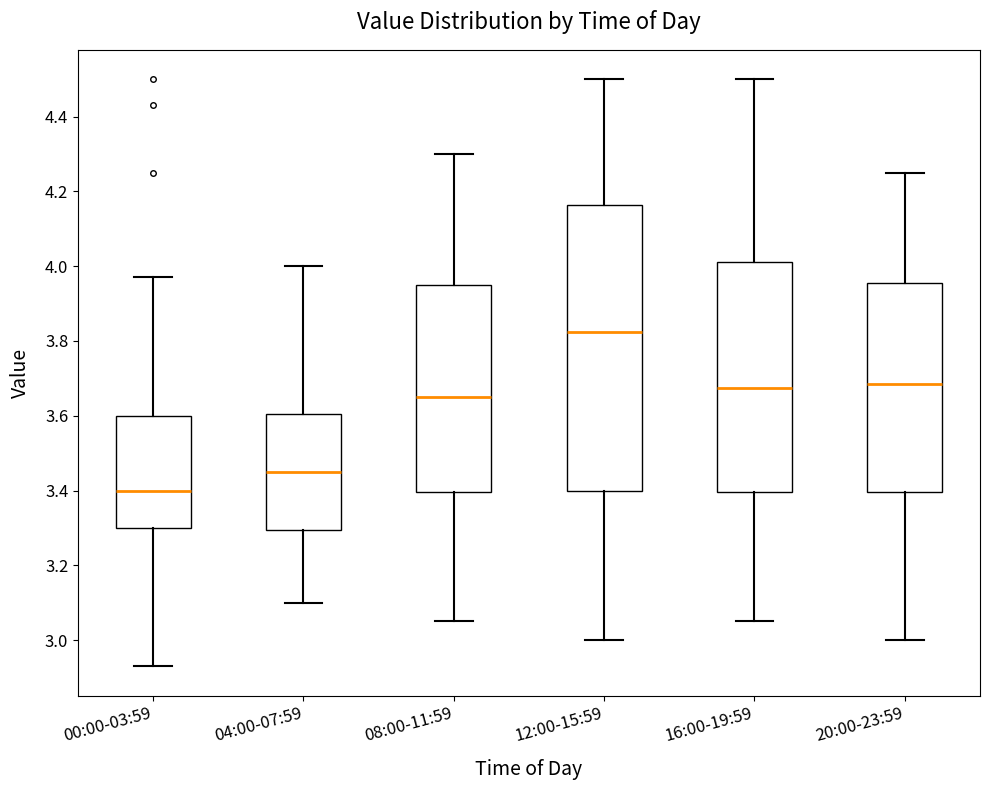

Reading left to right, read every box against the y-axis: the position of its median line, the range the box covers, and the ends of its whiskers. The values are not printed on the chart, so give them approximately, as read against the axis.

00:00-03:59: median 3.40, box 3.30 to 3.60, whiskers 2.94 to 3.98
04:00-07:59: median 3.46, box 3.30 to 3.60, whiskers 3.10 to 4.00
08:00-11:59: median 3.66, box 3.40 to 3.96, whiskers 3.06 to 4.30
12:00-15:59: median 3.82, box 3.40 to 4.16, whiskers 3.00 to 4.50
16:00-19:59: median 3.68, box 3.40 to 4.02, whiskers 3.06 to 4.50
20:00-23:59: median 3.68, box 3.40 to 3.96, whiskers 3.00 to 4.26